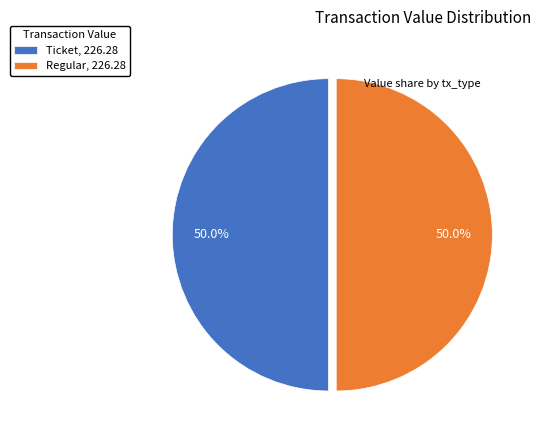

What is the ratio of the value at Ticket, 226.28 to the value at Regular, 226.28?

1.0